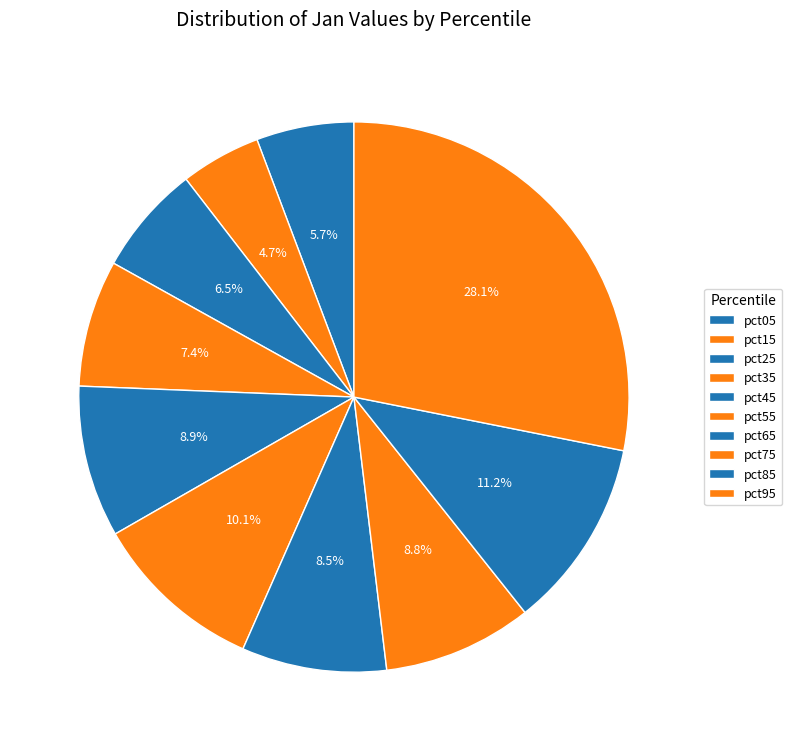

Which category has the smallest portion of the pie?

pct15